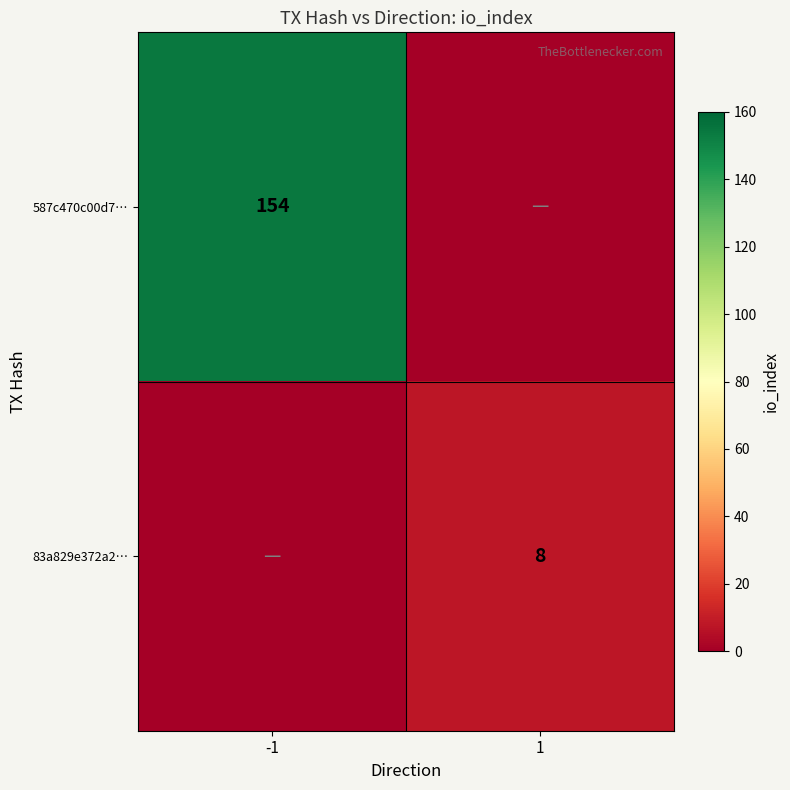

The 83a829e372a2… series shows 8 at 1. True or false?

True